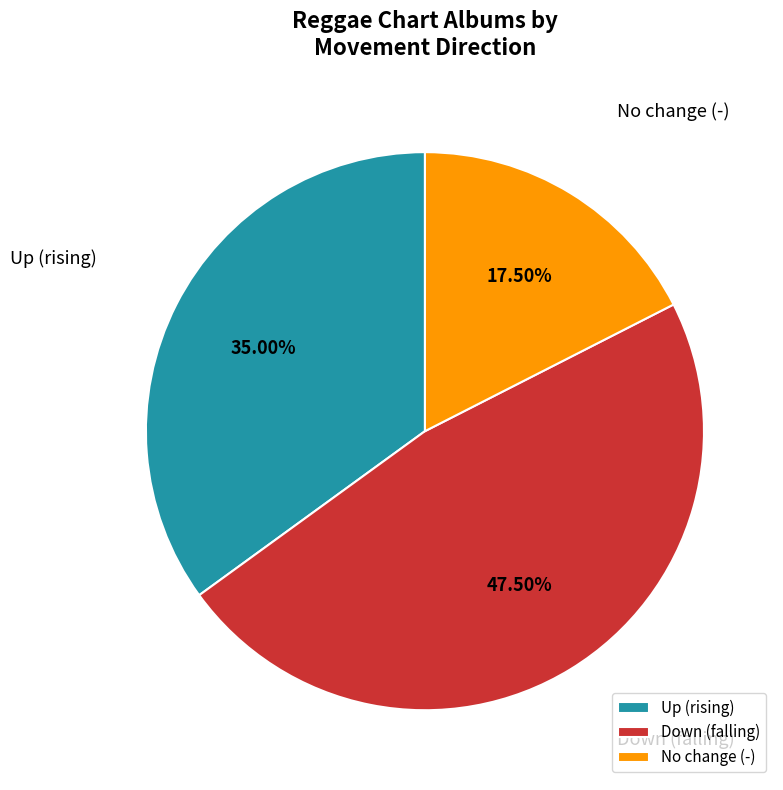

Is Down (falling) the majority of the pie?

No